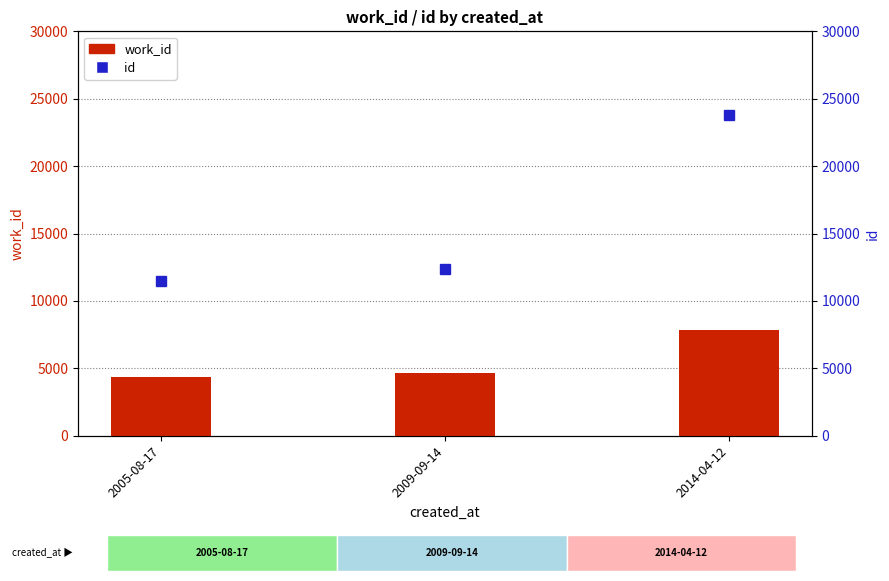

What is the value of the id bar at the 2nd from the left?

12397